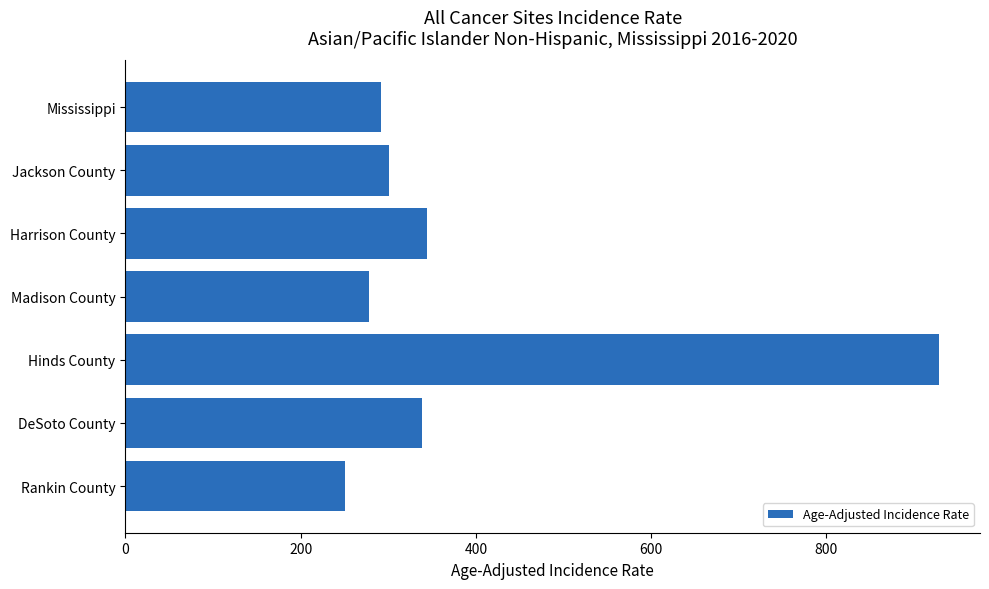

How many bars are there in total?

7